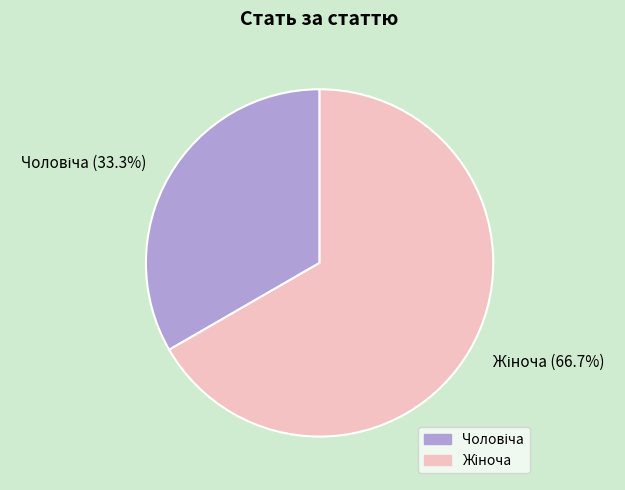

Does any single category account for the majority?

Yes